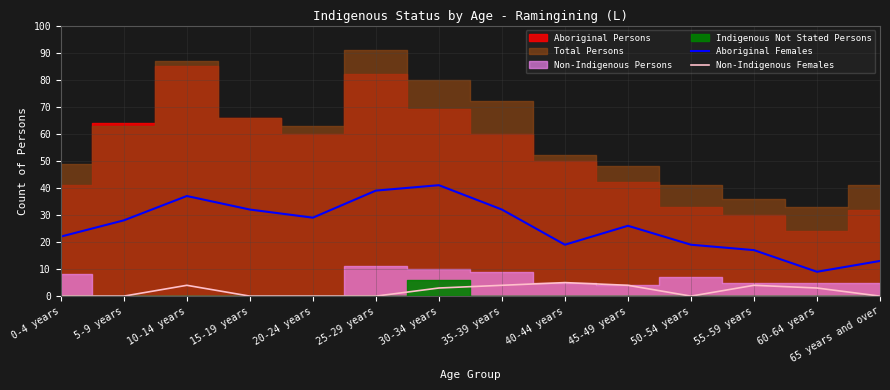

In Aboriginal Females, how many points are lower than both neighbors (excluding endpoints)?

3